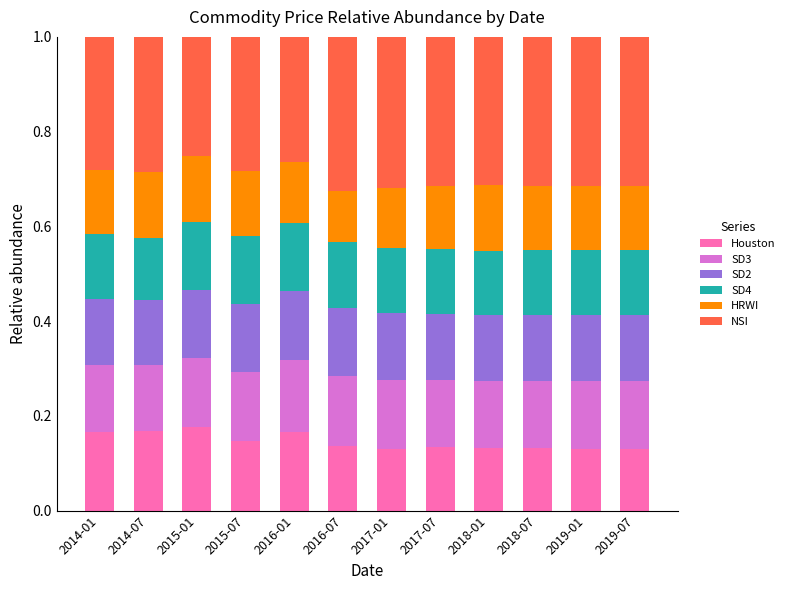

What is the sum of all Houston values?

1.7